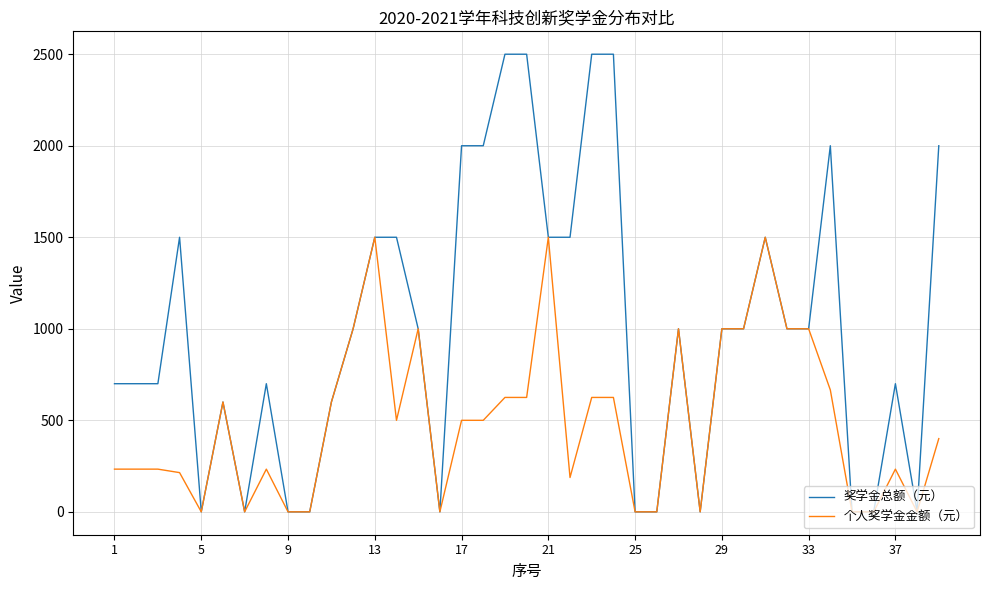

Rank the series by their average value, from lowest to highest.

个人奖学金金额（元）, 奖学金总额（元）